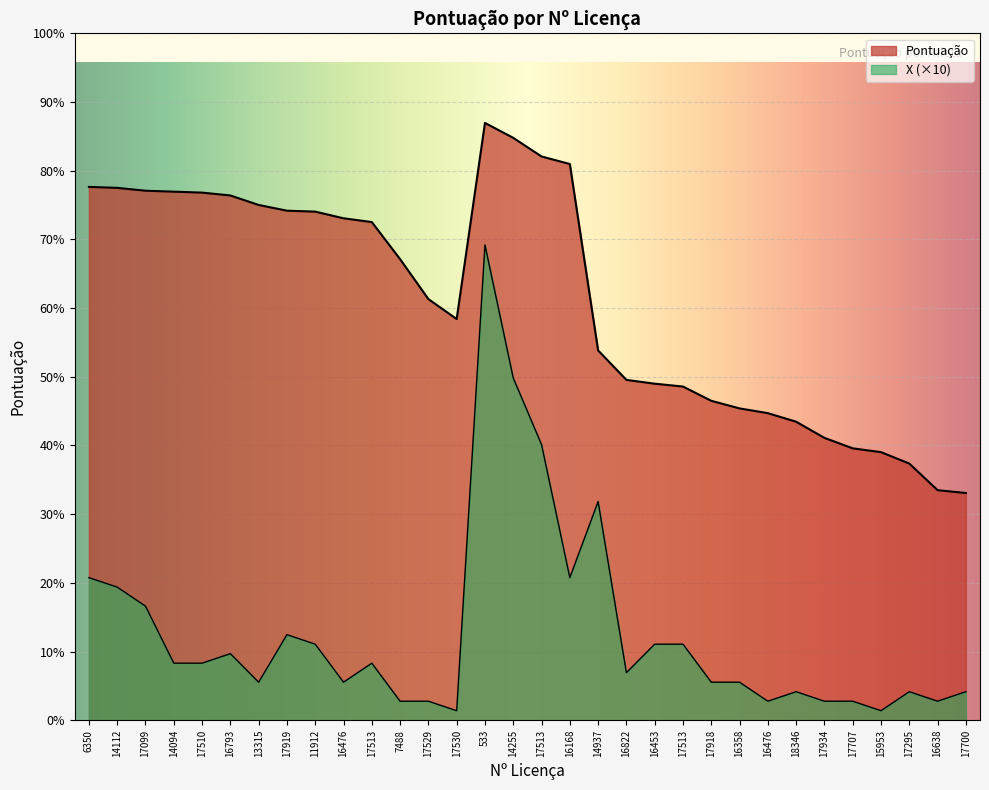

The value of Pontuação at 16793 is 230.8. True or false?

False